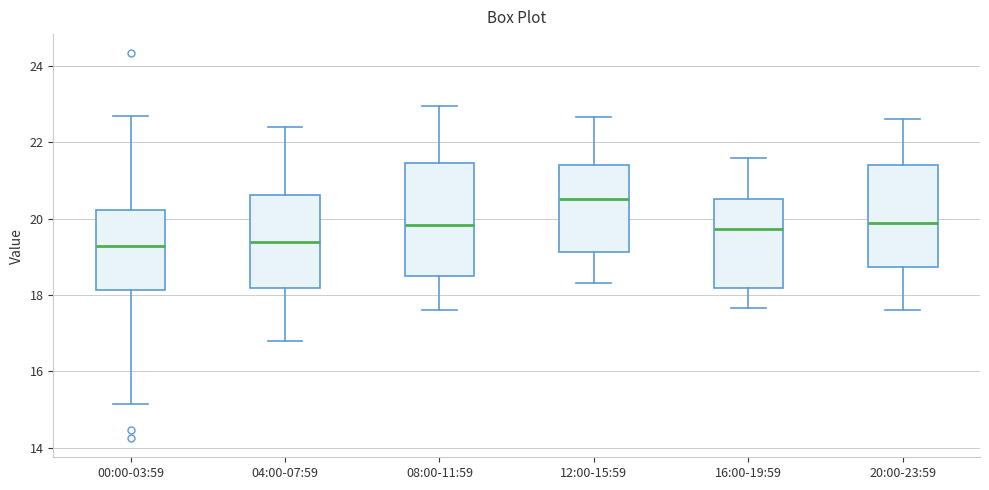

Which box has the highest median line?

12:00-15:59